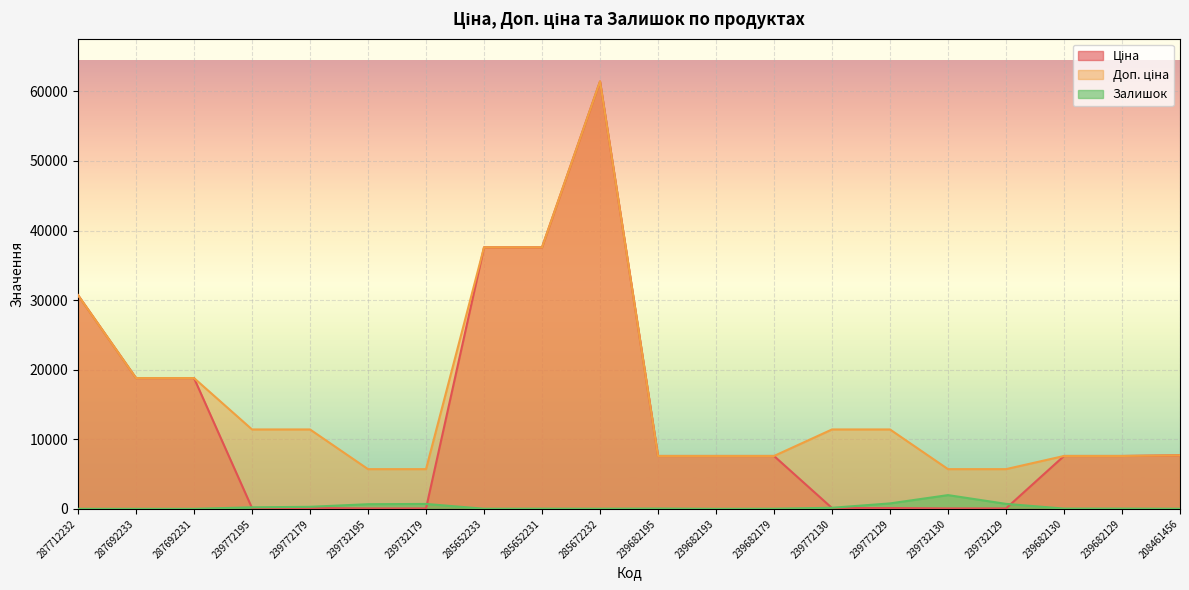

What is the average value of the Доп. ціна series?

15953.4